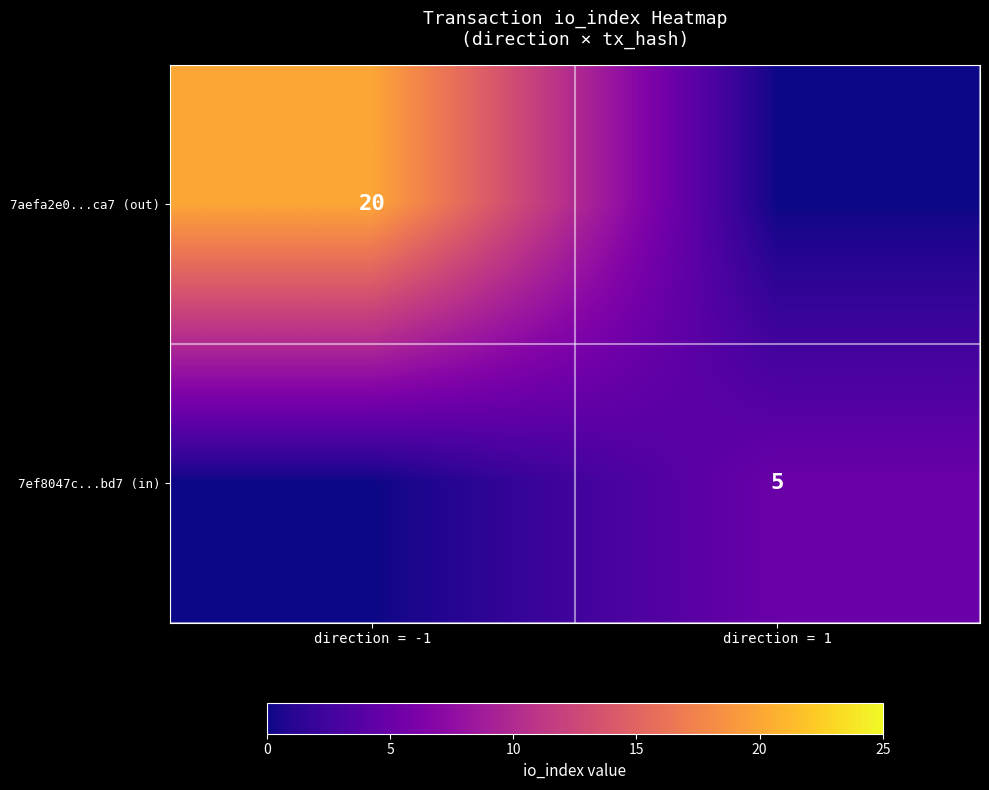

The 7ef8047c...bd7 (in) series shows 2 at direction = 1. True or false?

False